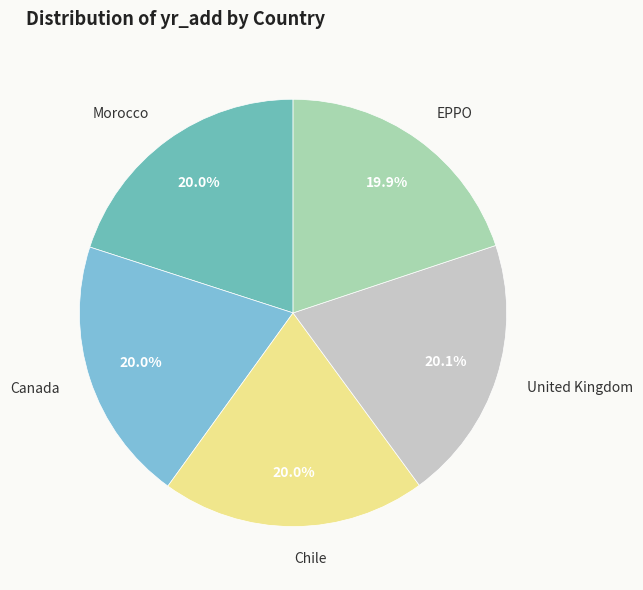

What is the ratio of the value at Chile to the value at EPPO?

1.0